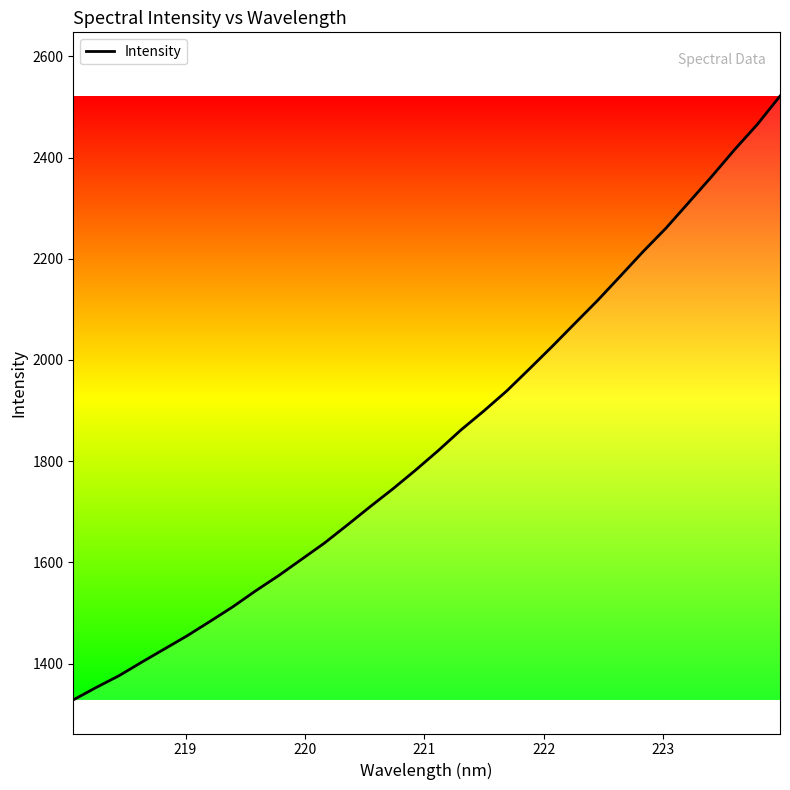

What is the smallest value displayed?

1328.2